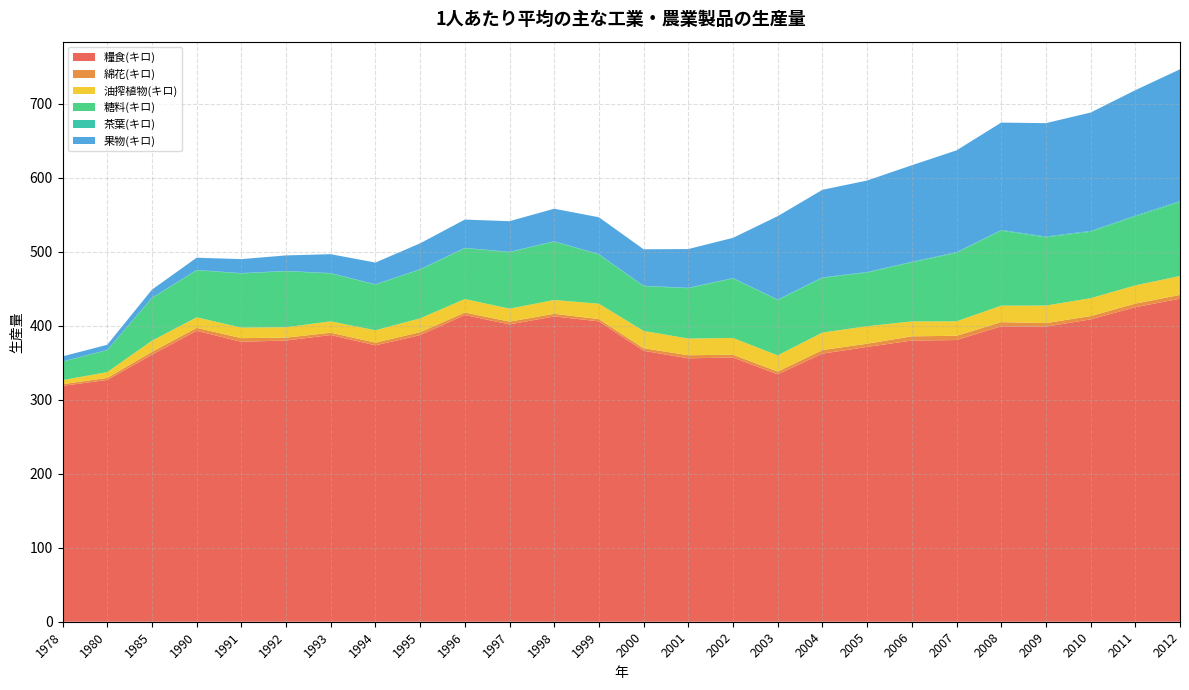

Reading right to left, what are all the values shown in this chart?

糧食(キロ): 436.5	425.0	408.5	398.7	399.1	380.6	379.9	371.3	362.2	334.3	357.0	355.9	366.0	405.8	412.5	401.7	414.4	387.3	373.5	387.4	380.0	378.3	393.1	360.7	326.7	318.7
綿花(キロ): 5.1	4.9	4.5	4.8	5.7	5.8	5.7	4.4	4.9	3.8	3.8	4.2	3.5	3.1	3.6	3.7	3.5	4.0	3.6	3.2	3.9	4.9	4.0	3.9	2.8	2.3
油搾植物(キロ): 25.6	24.6	24.1	23.7	22.3	19.5	20.1	23.6	23.7	21.8	22.6	22.5	23.4	20.8	18.6	17.5	18.2	18.7	16.7	15.3	14.1	14.2	14.2	15.0	7.8	5.5
糖料(キロ): 99.8	93.1	89.8	92.2	101.3	92.5	79.8	72.5	73.8	74.8	80.4	68.1	60.5	66.5	78.8	76.3	68.7	65.9	61.6	64.7	75.6	73.2	63.6	57.5	29.7	24.9
茶葉(キロ): 1.3	1.2	1.1	1.0	0.9	0.9	0.8	0.7	0.6	0.6	0.6	0.6	0.5	0.5	0.5	0.5	0.5	0.5	0.5	0.5	0.5	0.5	0.5	0.4	0.3	0.3
果物(キロ): 178.1	169.4	160.0	153.2	145.1	137.6	130.4	123.6	118.4	112.7	54.3	52.3	49.3	49.8	43.9	41.4	38.2	35.0	29.4	25.6	20.9	18.9	16.5	11.1	6.9	6.9